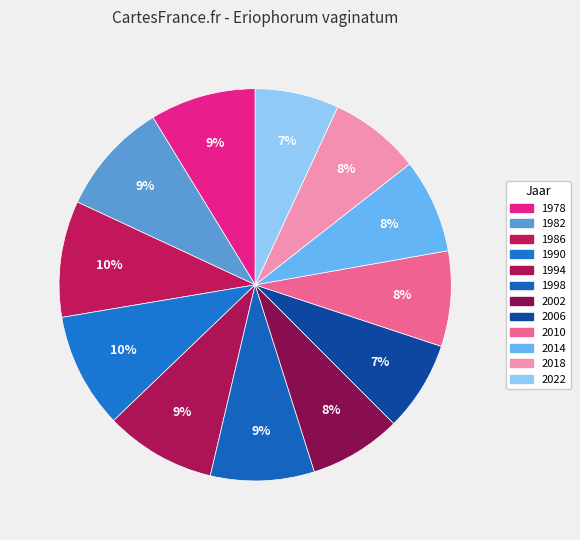

To the nearest percent, what is the combined percentage of 2002 and 2022?

15%